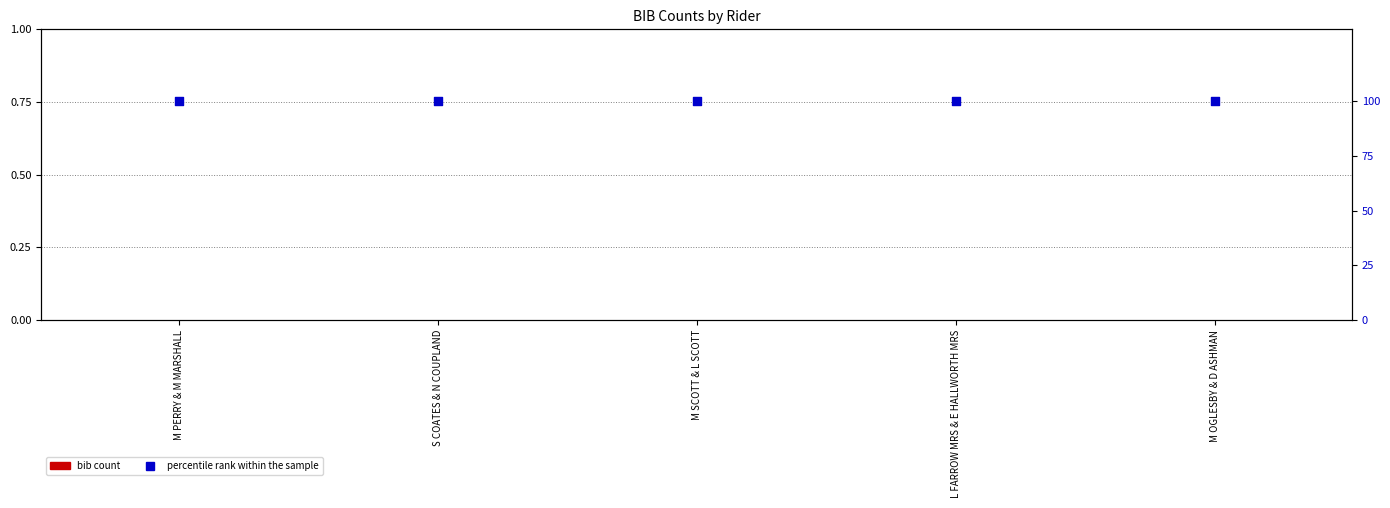

Which series reaches the maximum Y coordinate?

percentile rank within the sample